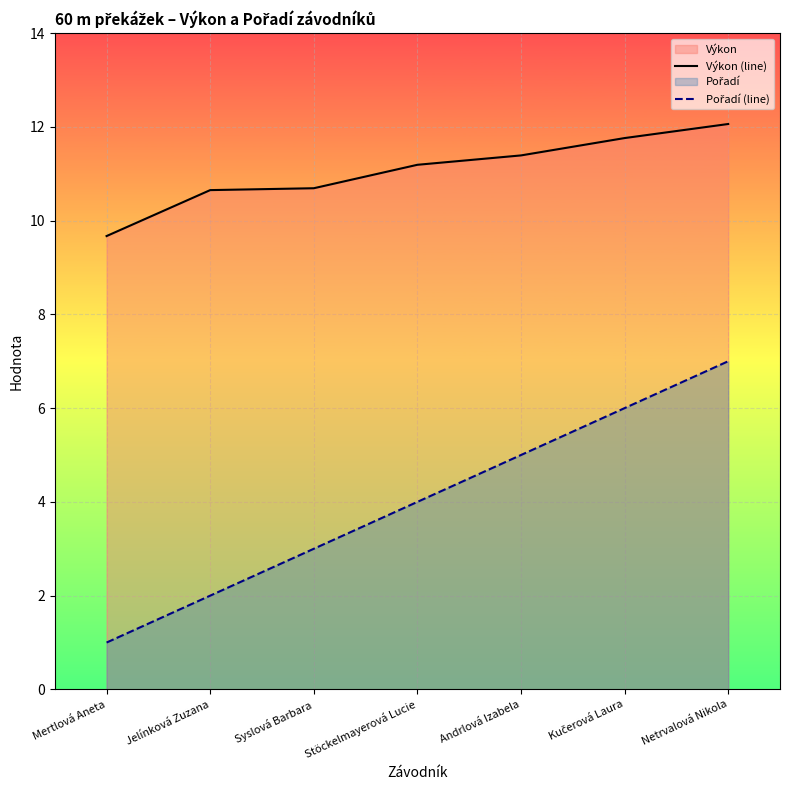

What is the total value across all series at Mertlová Aneta?

10.7